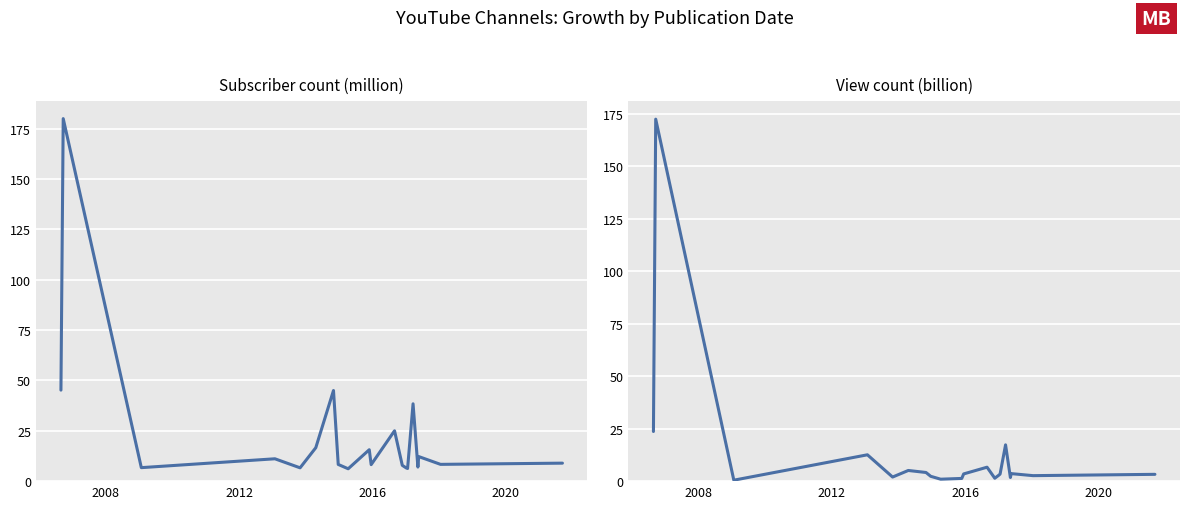

Reading left to right, list all the values displayed in this chart.

Subscriber Count (M): 45.2	180.0	6.7	11.1	6.6	16.6	45.0	8.3	6.1	15.6	8.2	25.0	7.8	6.6	6.3	38.4	7.0	12.2	8.3	8.9
View Count (B): 23.7	172.5	0.5	12.6	2.0	5.1	4.1	2.3	0.9	1.3	3.4	6.6	1.4	2.8	3.4	17.3	1.7	3.6	2.6	3.2